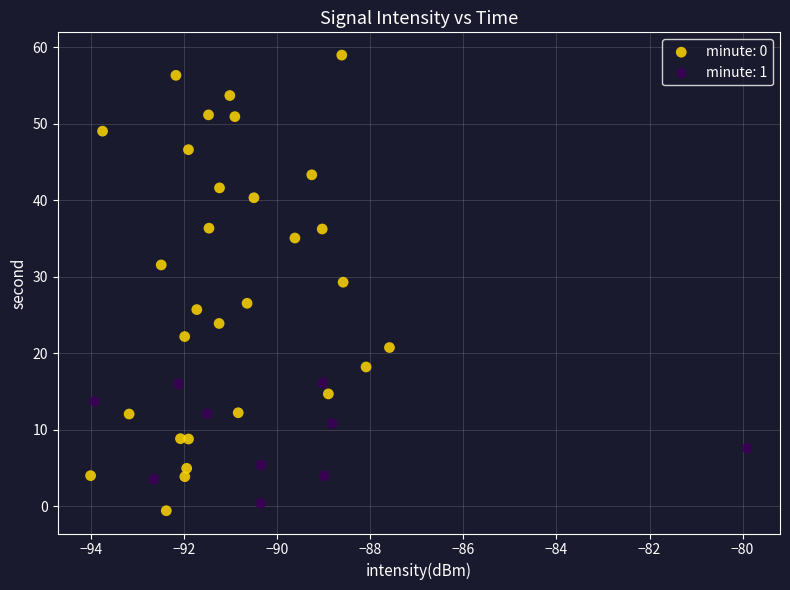

Which series reaches the maximum Y coordinate?

minute: 0